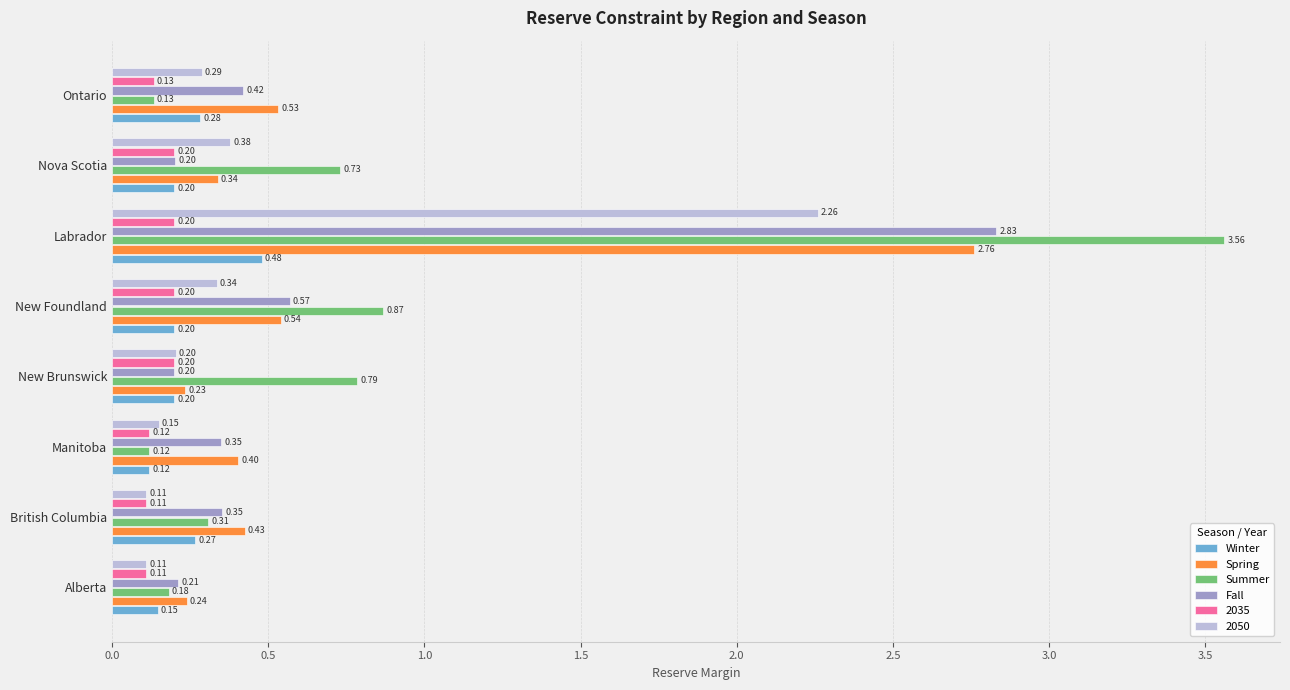

What is the total value across all series at New Foundland?

2.7